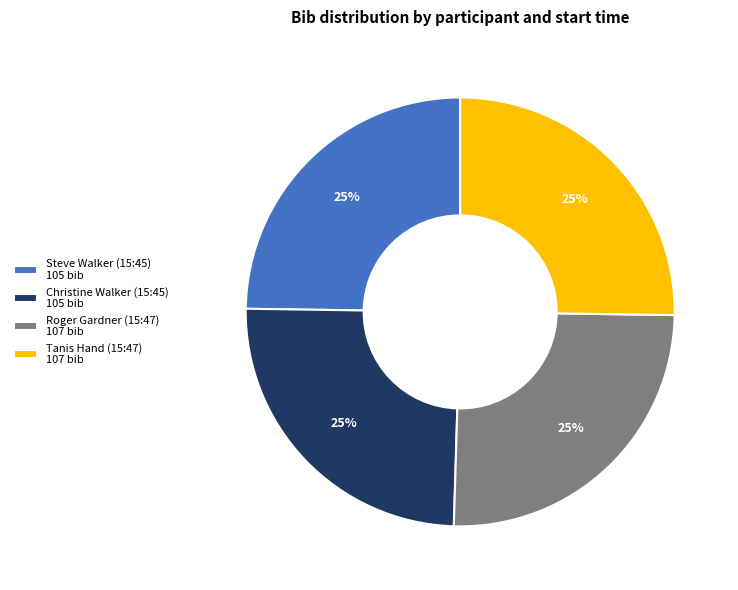

Is Tanis Hand (15:47) the majority of the pie?

No